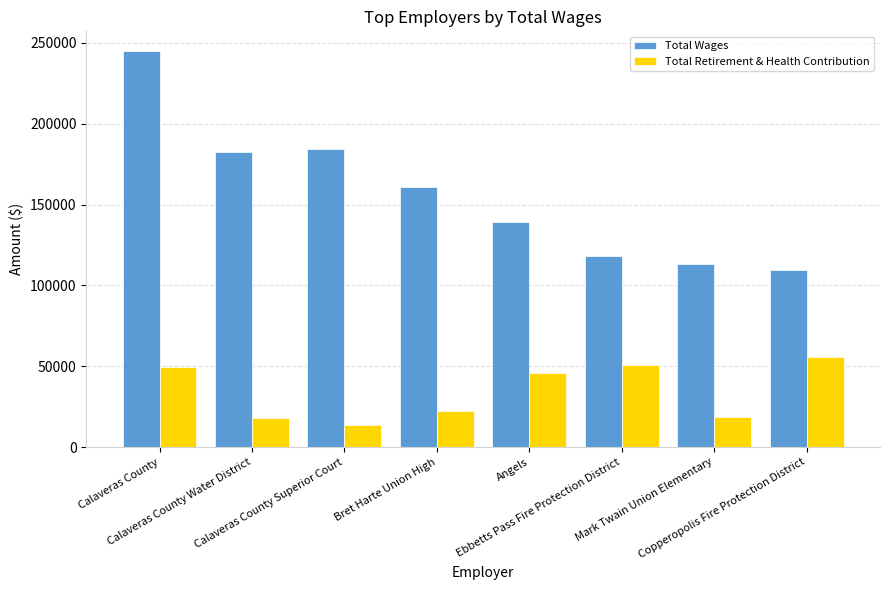

Which series has the largest total across all categories?

Total Wages